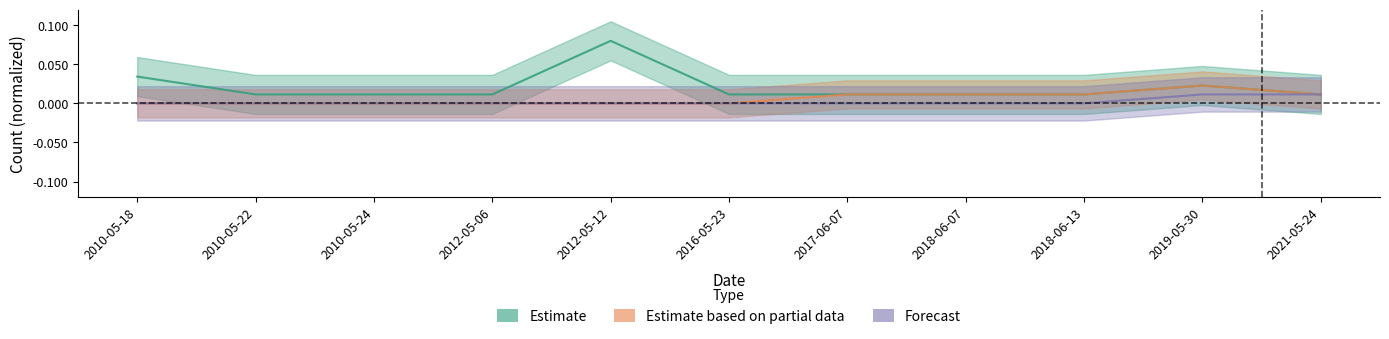

What is the maximum value shown in the chart?

0.1